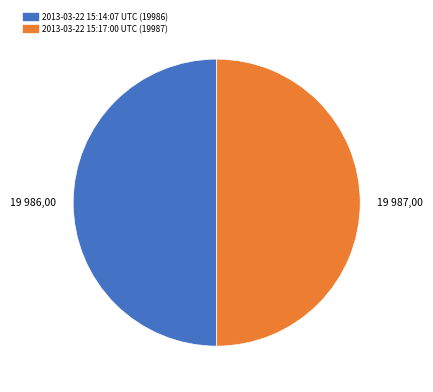

How many segments does this pie chart have?

2